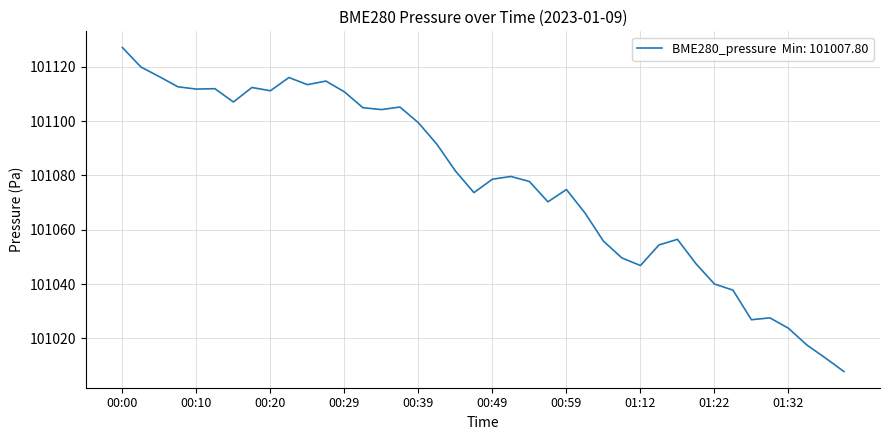

What is the minimum value shown in the chart?

101007.8